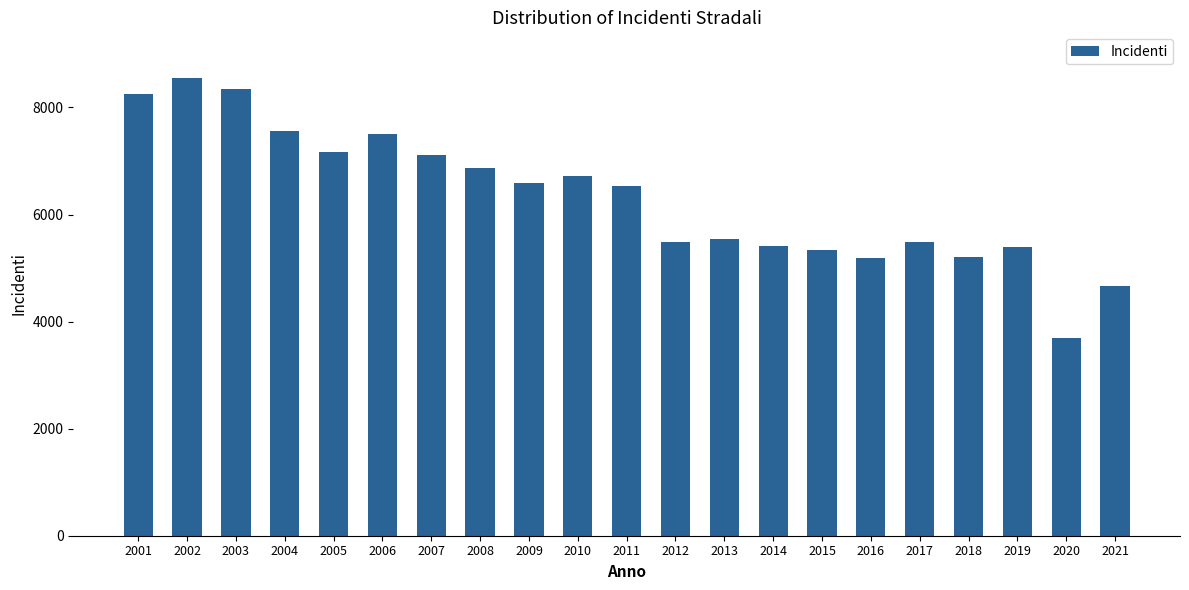

What is the value of the 5th bar from the left?

7173